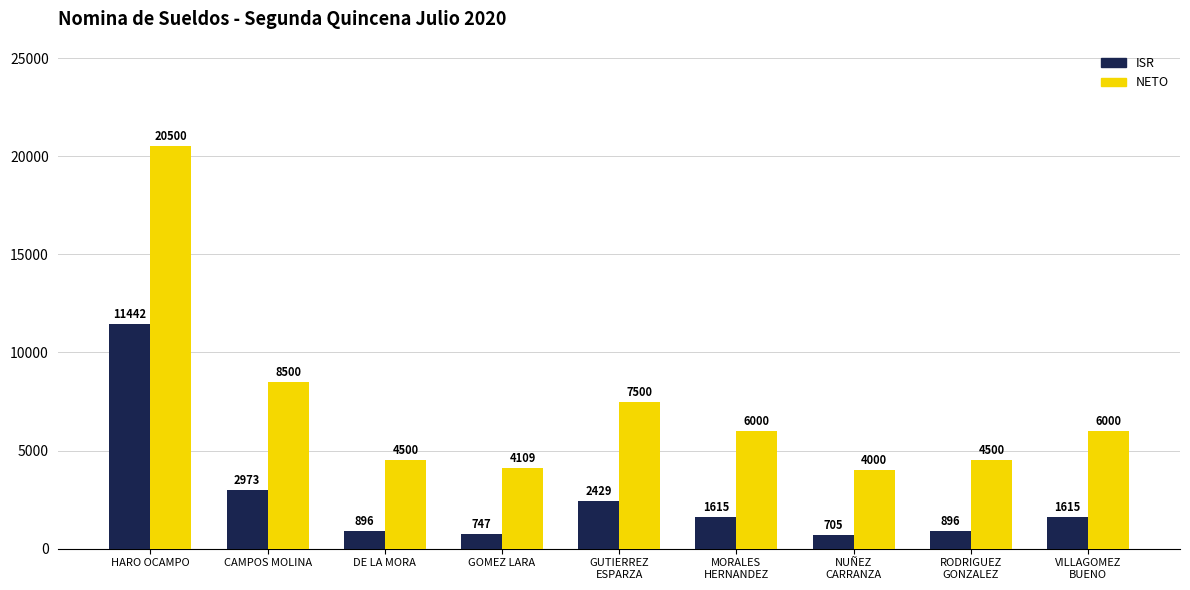

What is the label of the 9th bar from the right?

HARO OCAMPO